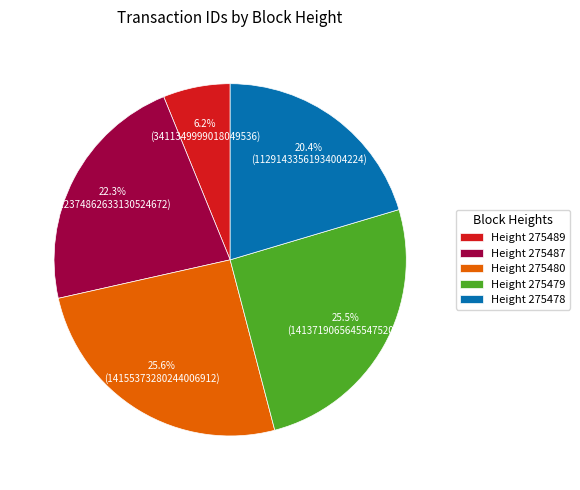

What percentage is NOT represented by Height 275480?

74.4%